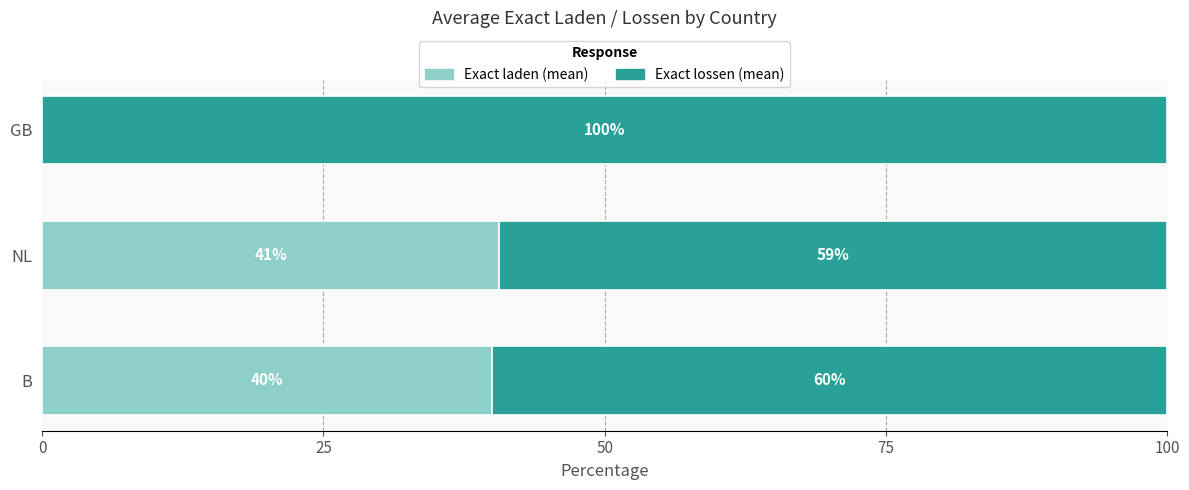

What is the total value across all series at NL?

100.0